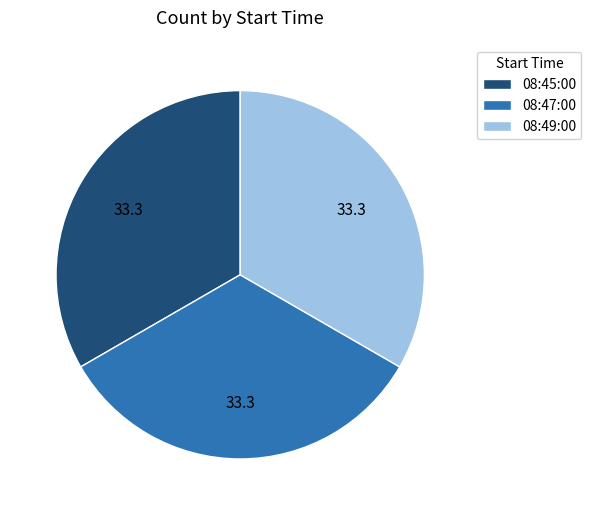

Is the sum of 08:45:00 and 08:47:00 greater than half?

Yes